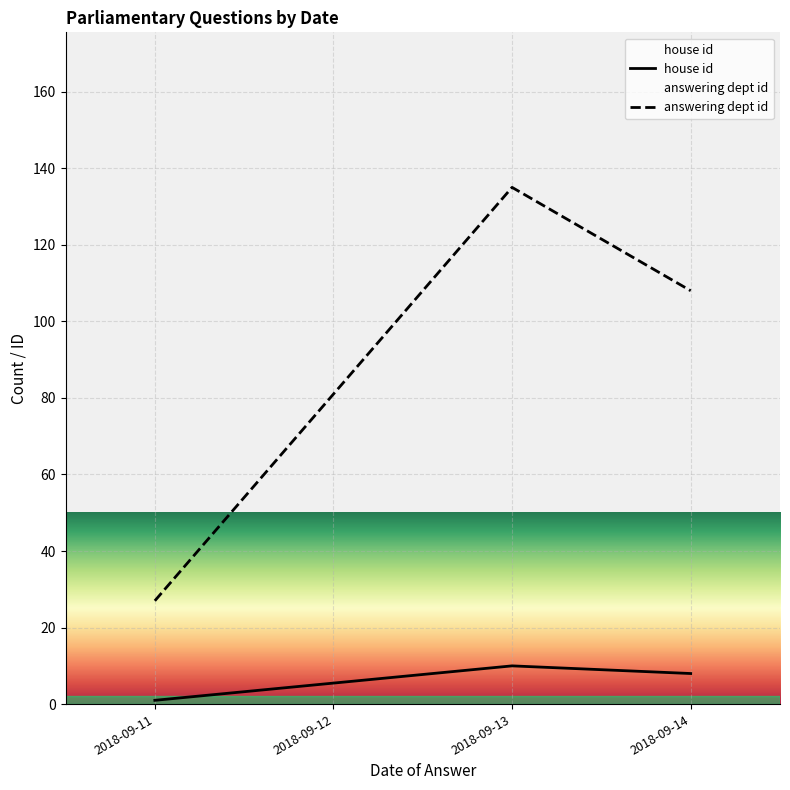

What is the total value across all series at 2018-09-13?

145